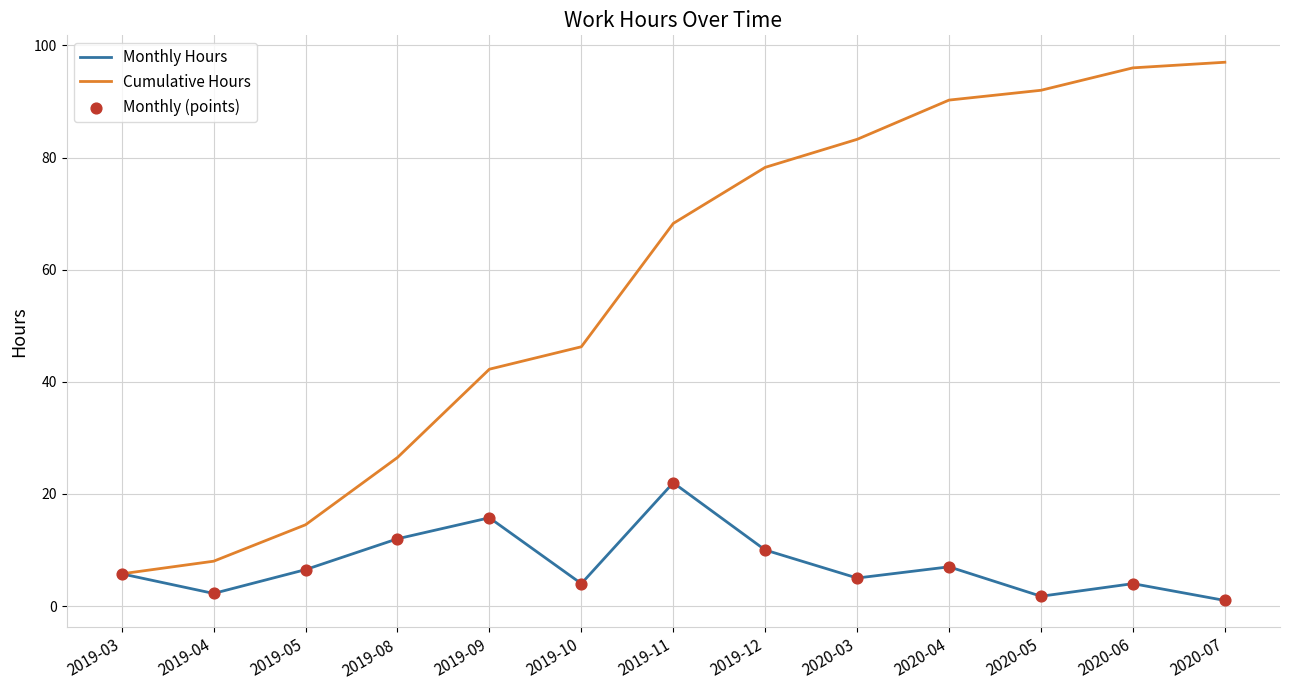

Which series has the largest total across all categories?

Cumulative Hours